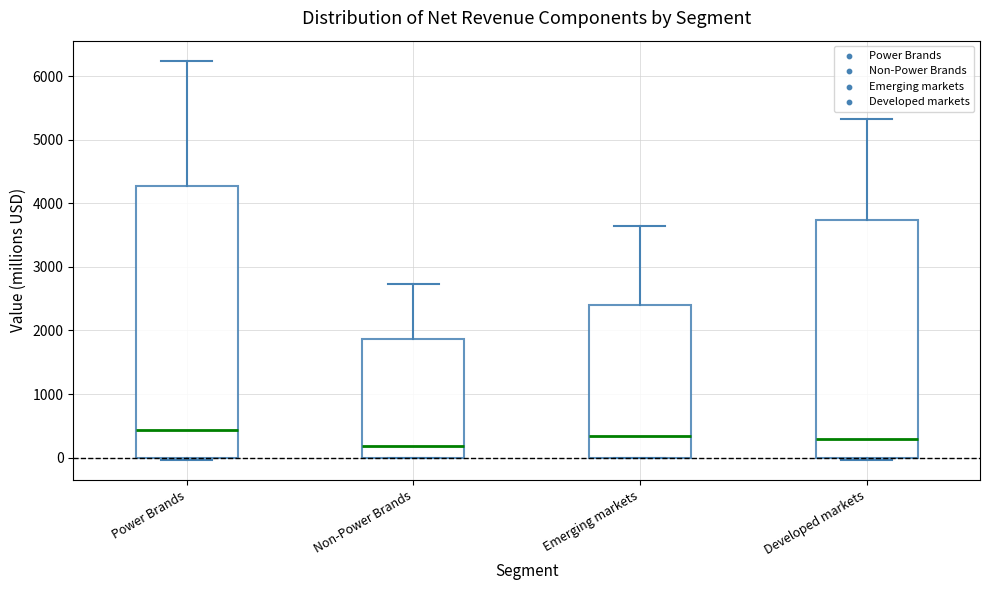

Reading left to right, transcribe this box plot: for each box, give where its median line is, the range the box spans, and where its two whiskers end, as read against the y-axis. The values are not printed on the chart, so give them approximately, as read against the axis.

Power Brands: median 400, box 0 to 4300, whiskers 0 to 6200
Non-Power Brands: median 200, box 0 to 1900, whiskers 0 to 2700
Emerging markets: median 300, box 0 to 2400, whiskers 0 to 3600
Developed markets: median 300, box 0 to 3700, whiskers 0 (just below the box's lower edge) to 5300